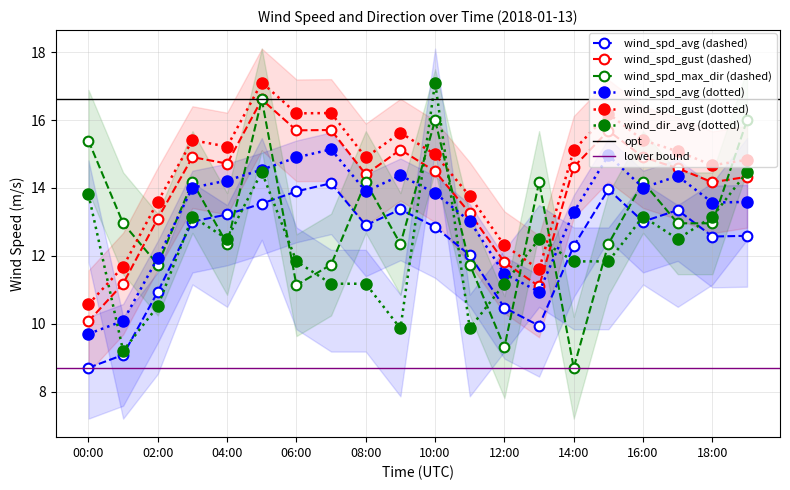

Is the value of wind_spd_max_dir (dashed) at 02:00 greater than the value of wind_spd_gust (dashed) at 08:00?

No